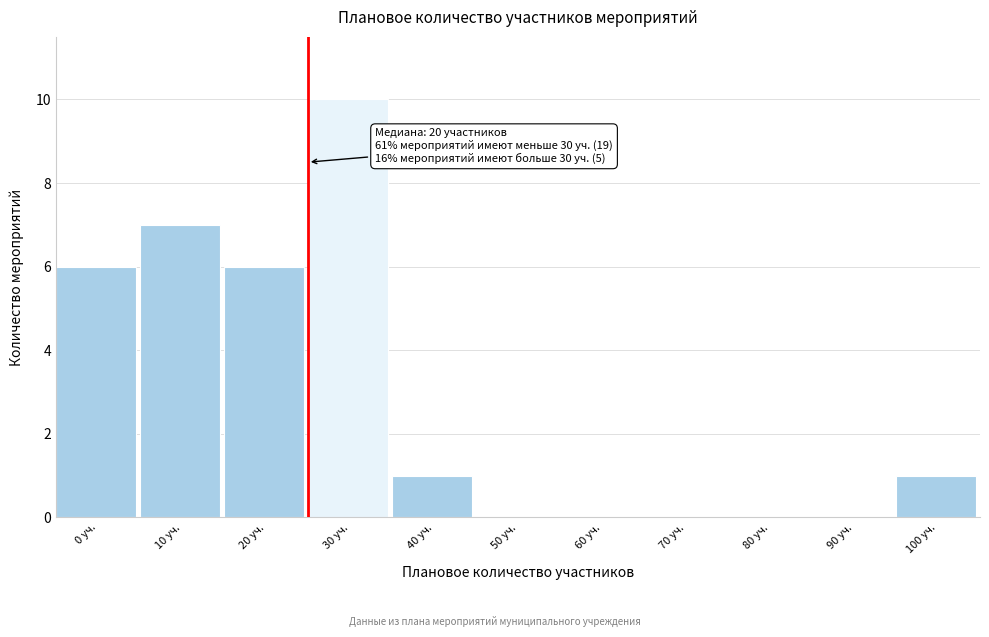

Reading left to right, list all the values displayed in this chart.

0 уч.=6	10 уч.=7	20 уч.=6	30 уч.=10	40 уч.=1	50 уч.=0	60 уч.=0	70 уч.=0	80 уч.=0	90 уч.=0	100 уч.=1